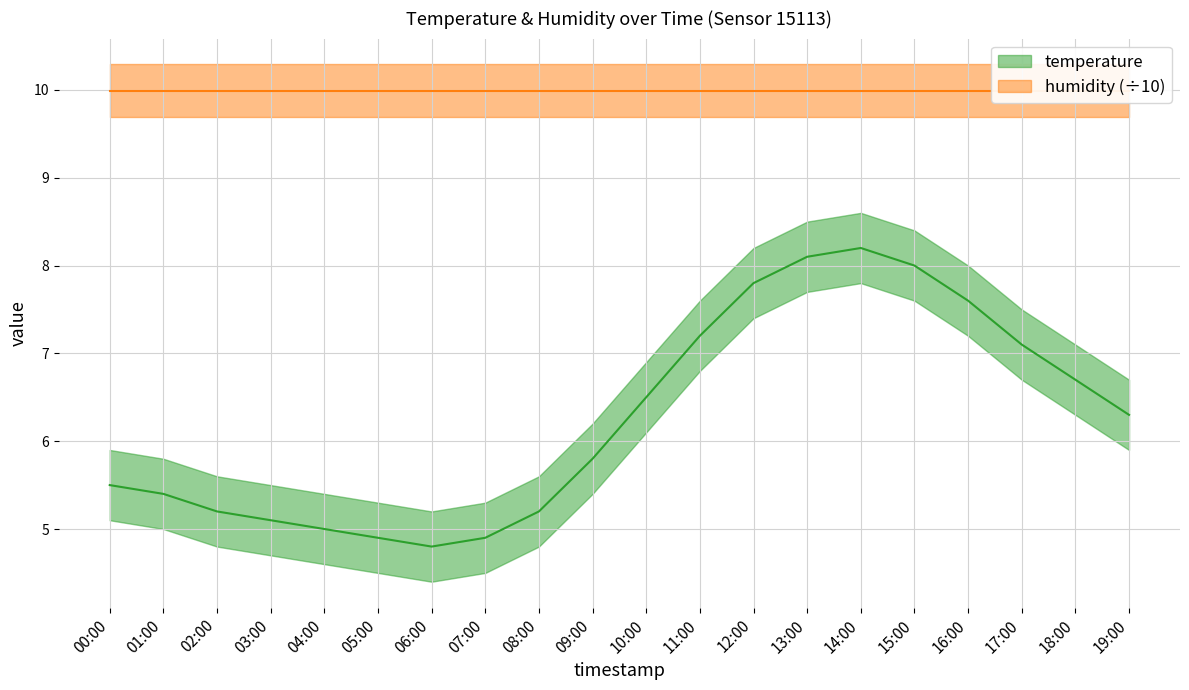

Rank the categories by value from lowest to highest.

06:00, 05:00, 07:00, 04:00, 03:00, 02:00, 08:00, 01:00, 00:00, 09:00, 19:00, 10:00, 18:00, 17:00, 11:00, 16:00, 12:00, 15:00, 13:00, 14:00